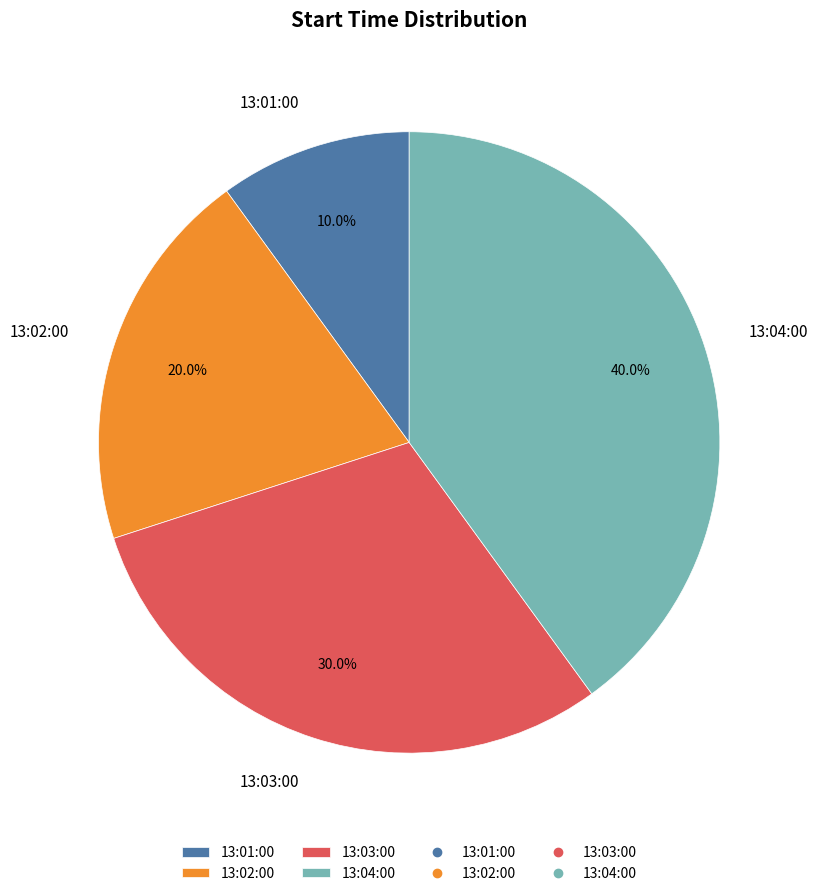

Which has a higher value, 13:01:00 or 13:04:00?

13:04:00